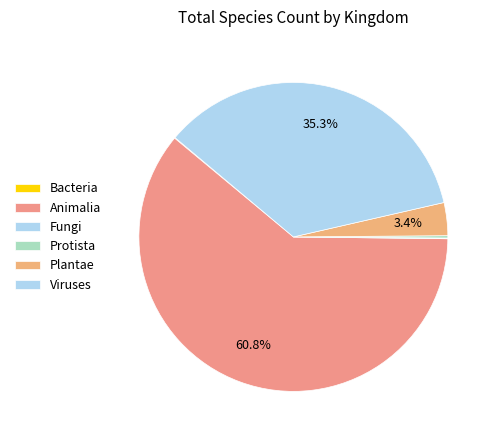

Rank the categories by value from lowest to highest.

0, 3, 4, 5, 6, 1